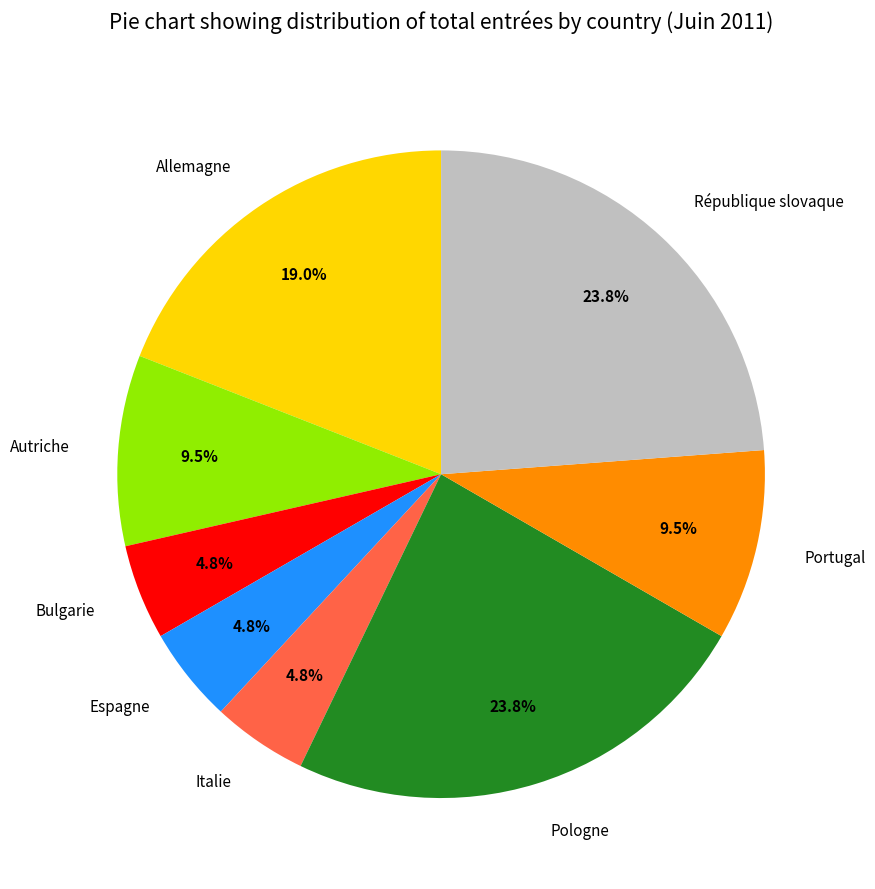

To the nearest percent, what is the average slice percentage?

12%